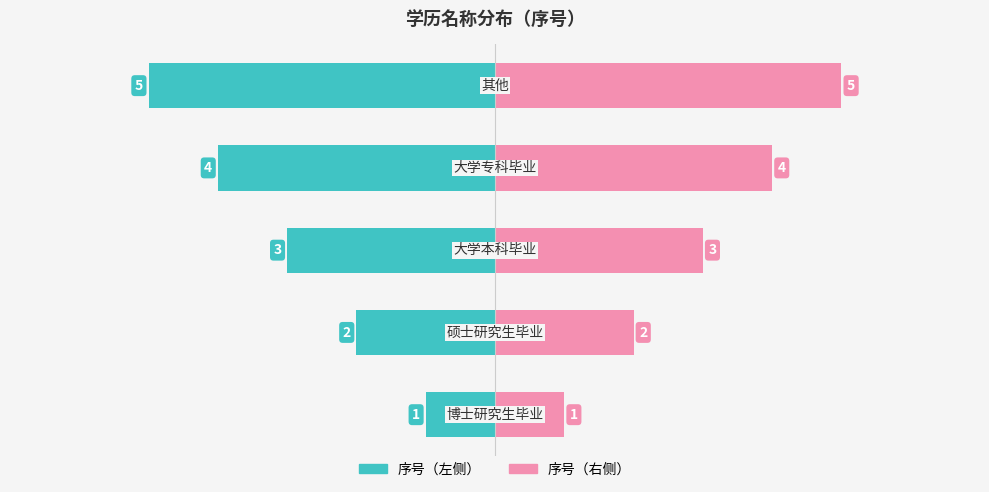

List the series in order of their peak value, highest first.

序号（右）, 序号（左）